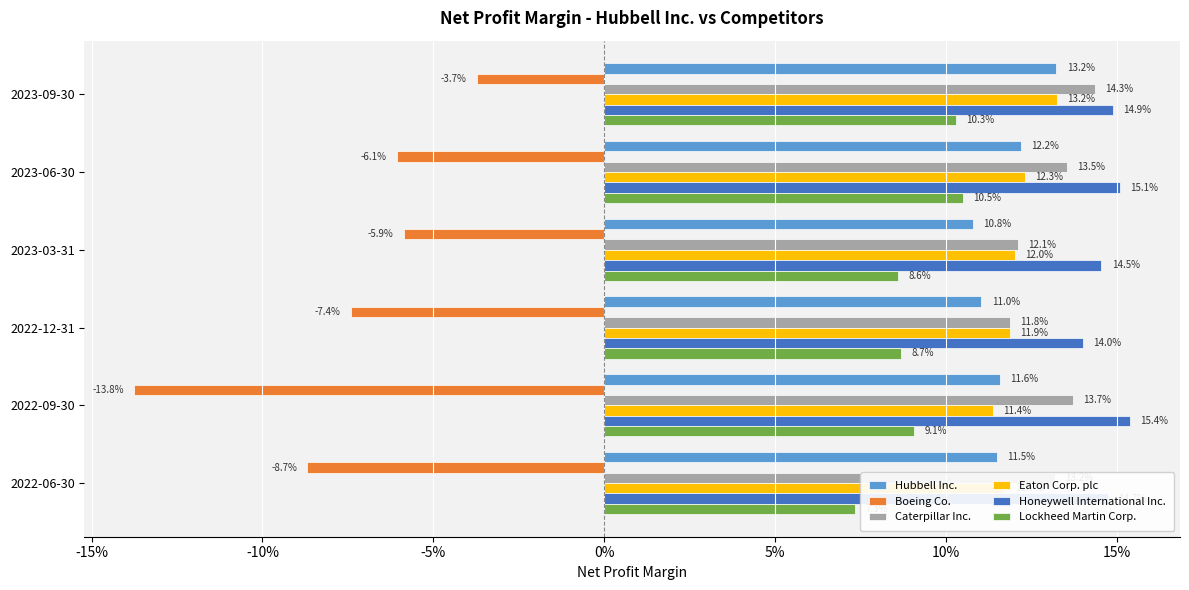

The value of Boeing Co. at 2023-09-30 is -5.1. True or false?

False